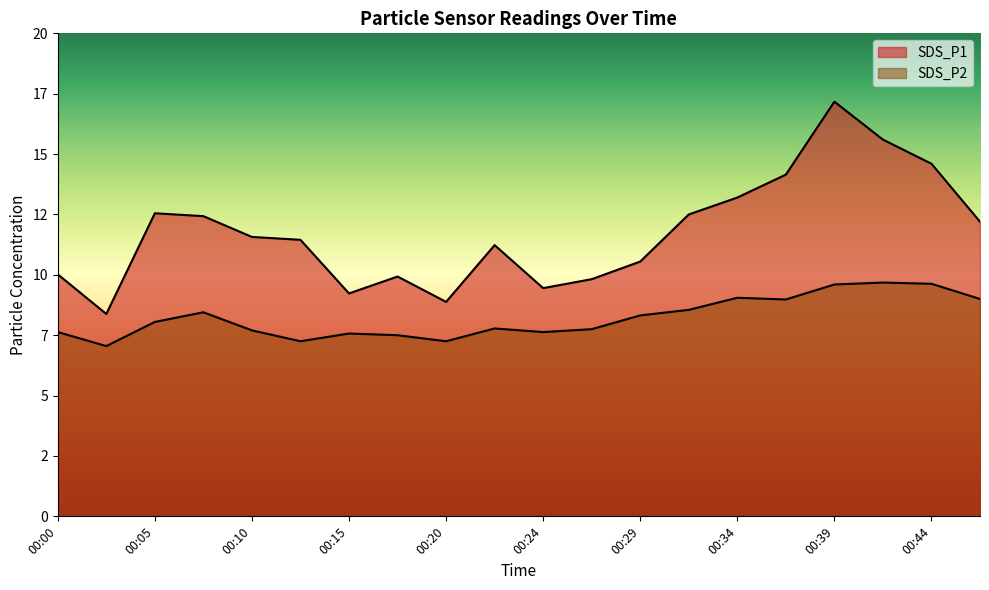

Where does the SDS_P2 series first go above 8?

00:05